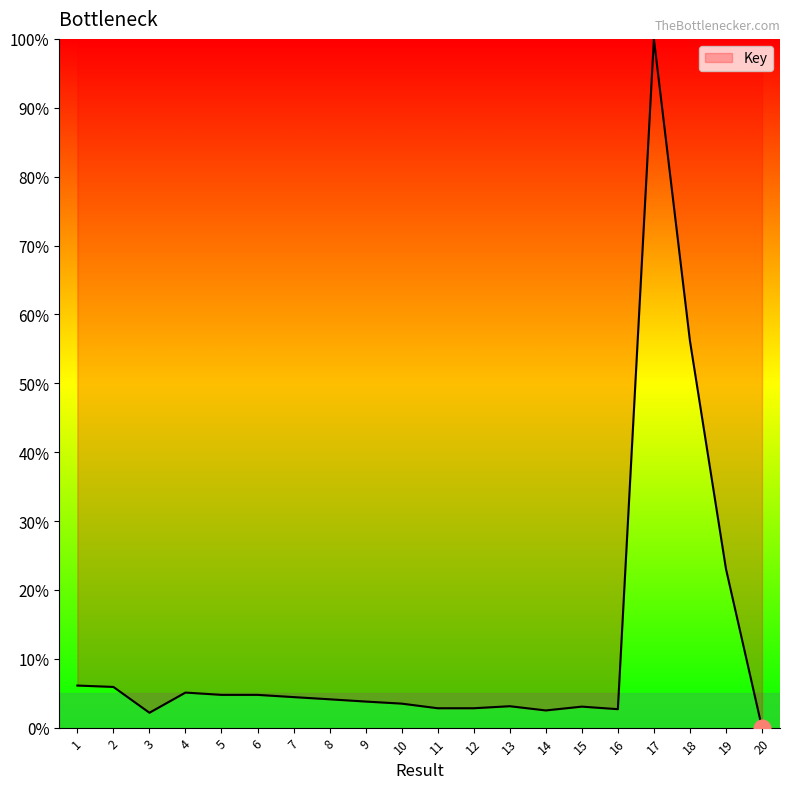

What is the difference between the values at 1 and 18?

50.1